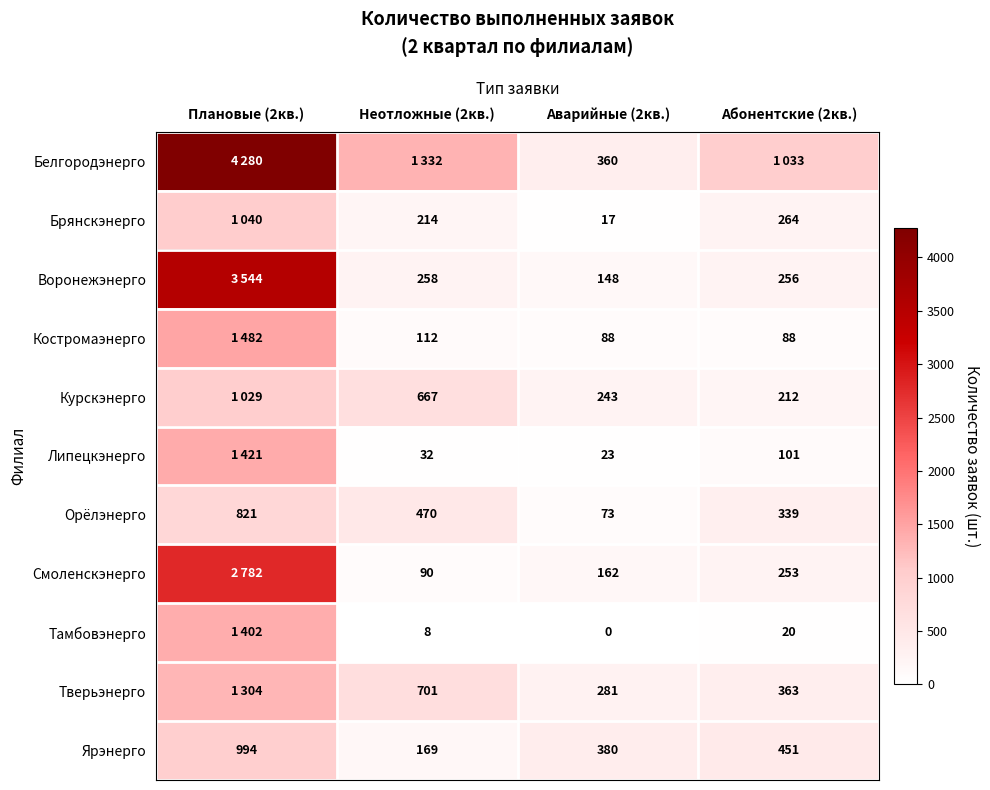

Is the value of Брянскэнерго at Неотложные (2кв.) greater than the value of Тверьэнерго at Абонентские (2кв.)?

No